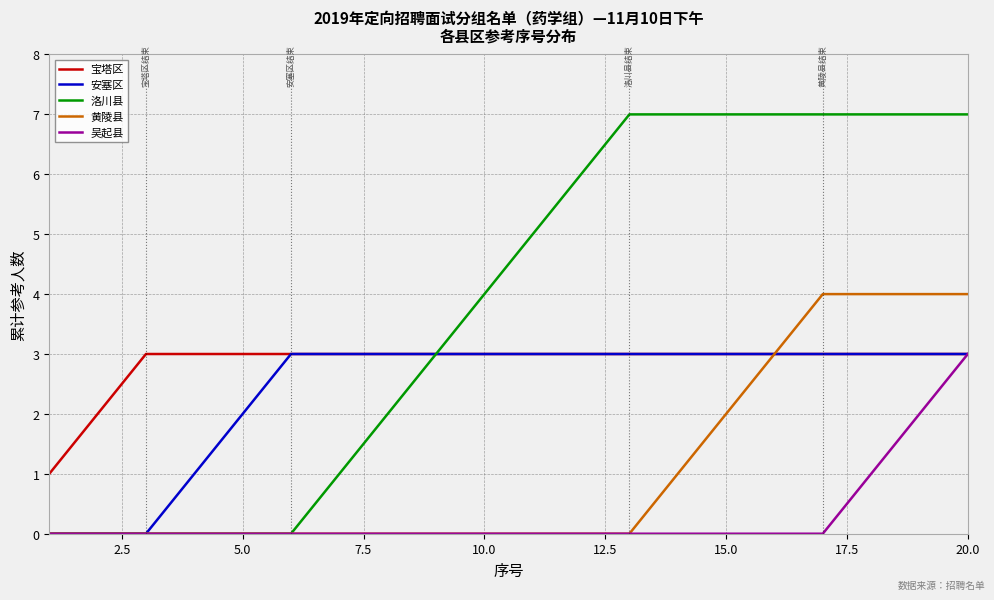

Which series has the largest range (max minus min)?

洛川县